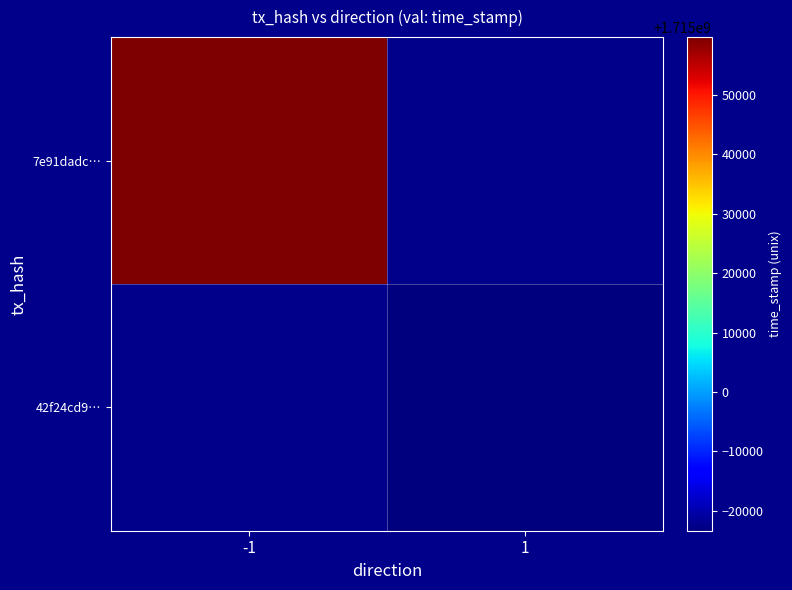

True or false: 7e91dadc… has a value of 2652205833.5 at -1.

False